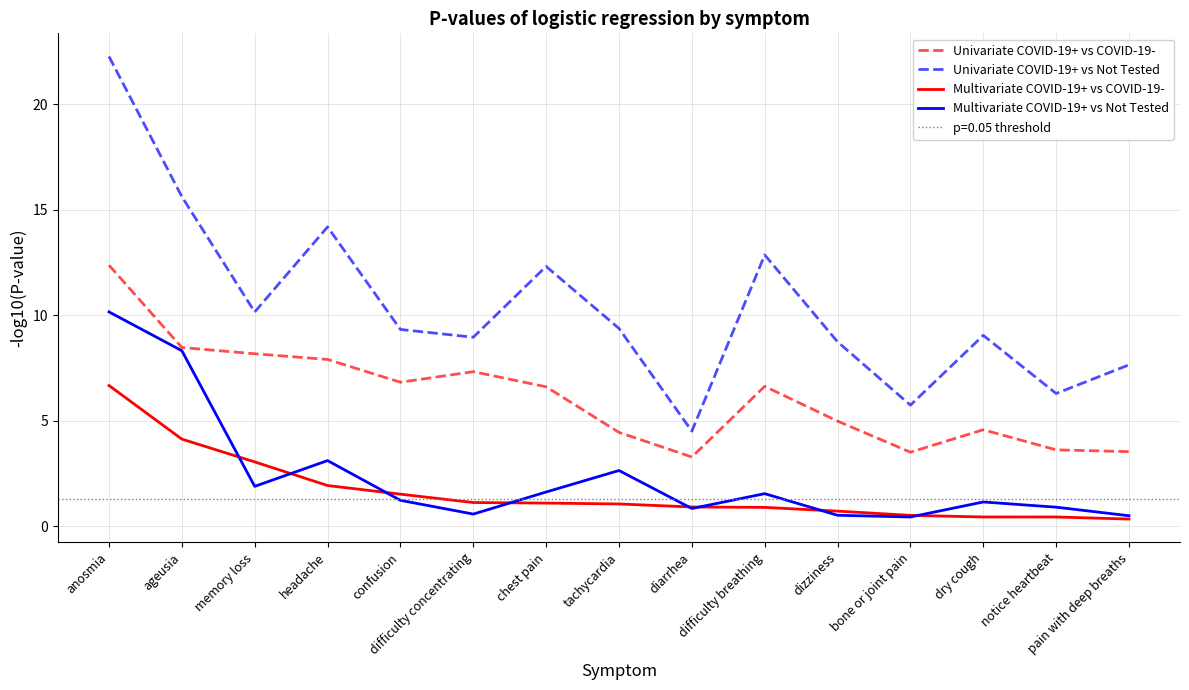

Which series changed the most between memory loss and notice heartbeat?

Univariate COVID-19+ vs COVID-19-